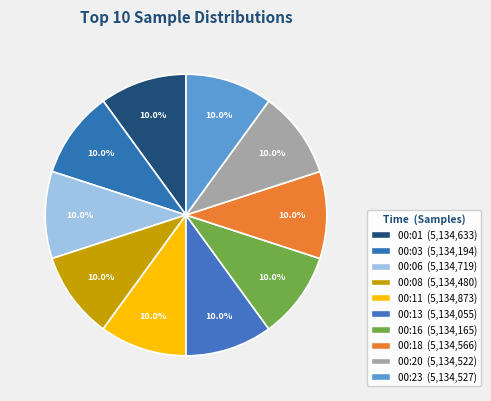

How many slices are in this pie chart?

10